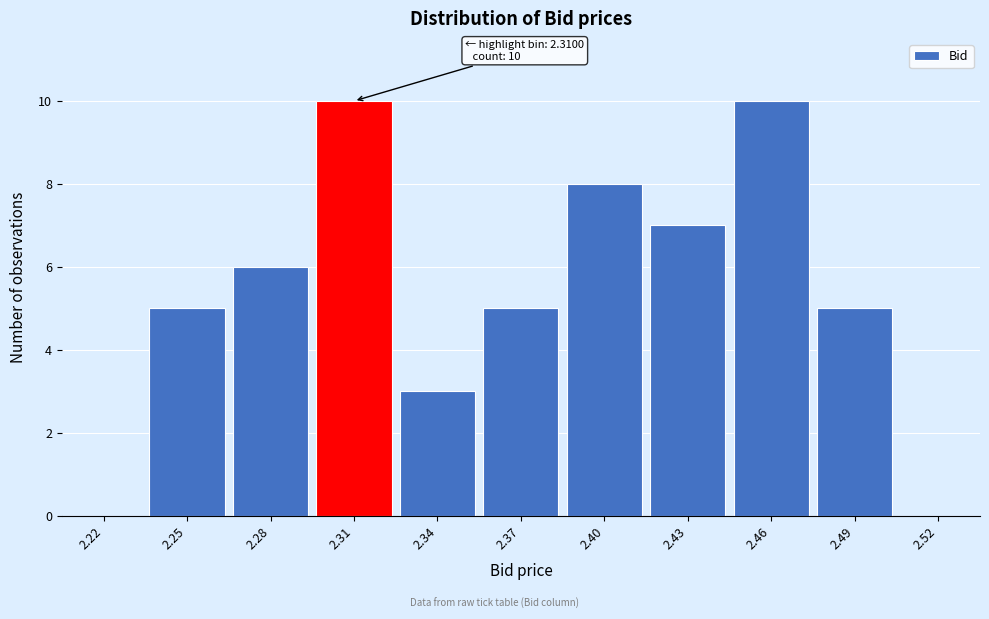

Reading right to left, transcribe all the data shown in this chart.

2.52=0	2.49=5	2.46=10	2.43=7	2.40=8	2.37=5	2.34=3	2.31=10	2.28=6	2.25=5	2.22=0